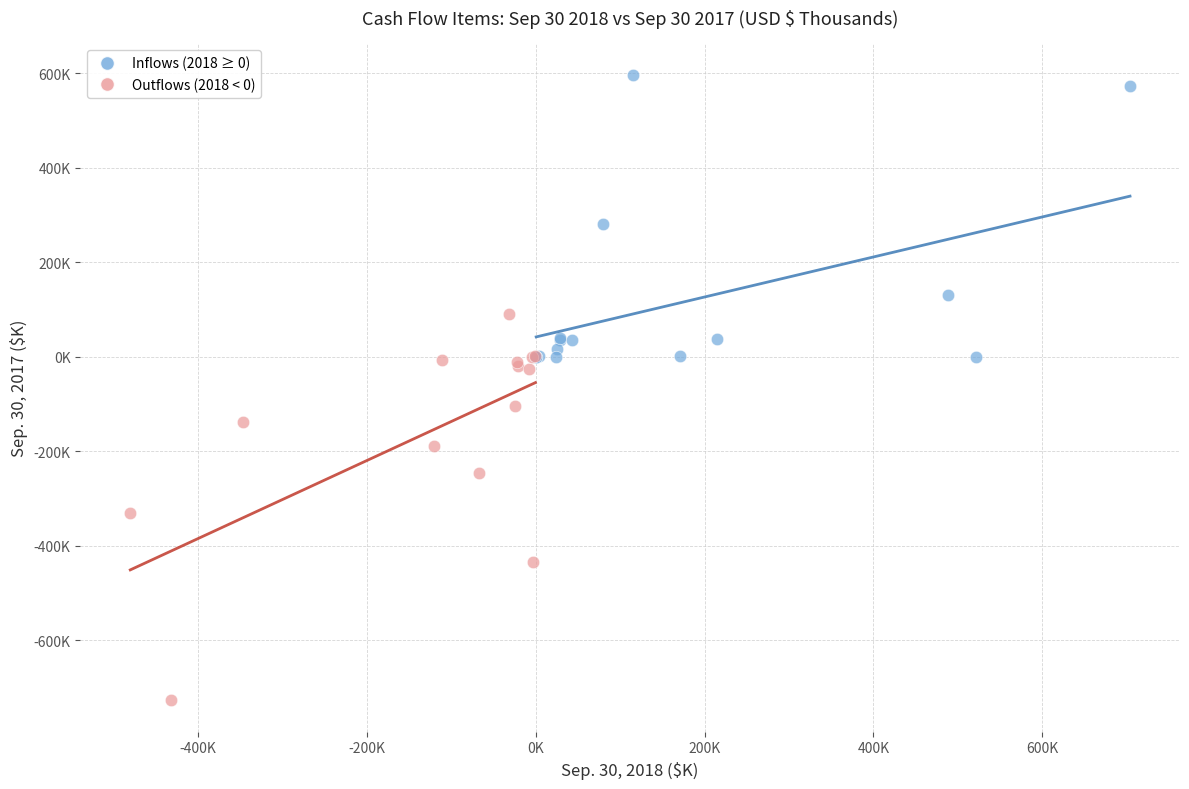

What are all the series names shown in the legend?

Inflows (2018 ≥ 0), Outflows (2018 < 0)